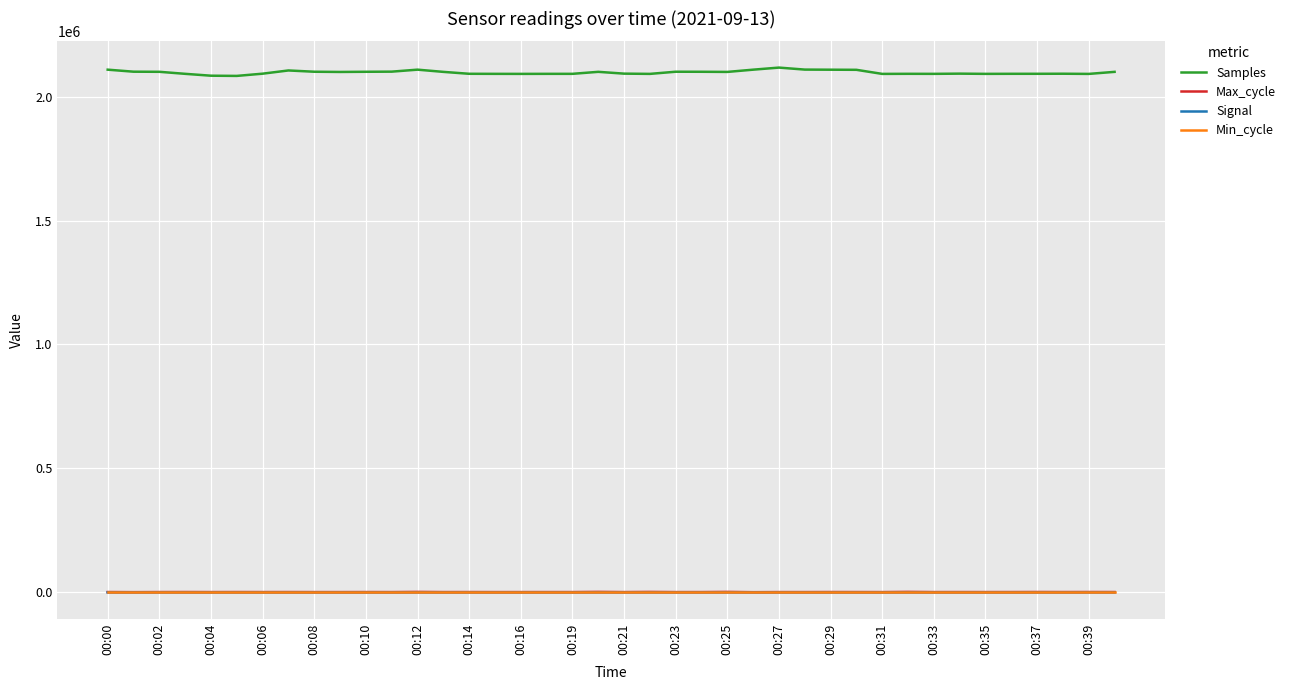

Which series has the largest total across all categories?

Samples